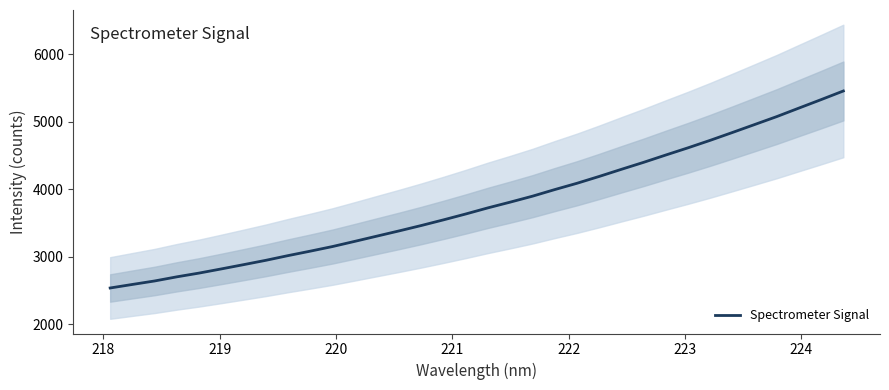

What is the highest value of the Spectrometer Signal series?

5456.3